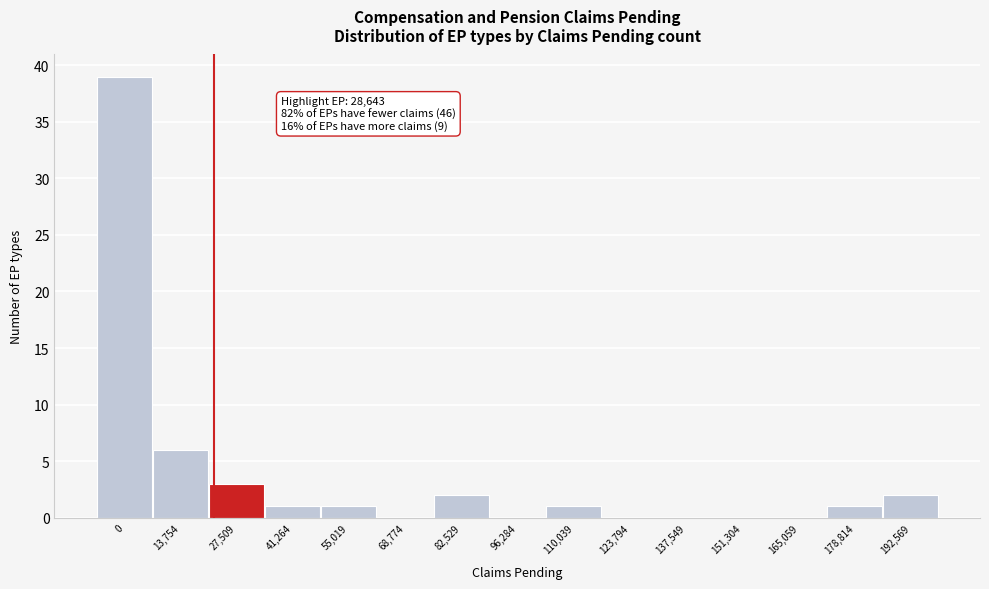

Reading left to right, list all the values displayed in this chart.

0=39	13,754=6	27,509=3	41,264=1	55,019=1	68,774=0	82,529=2	96,284=0	110,039=1	123,794=0	137,549=0	151,304=0	165,059=0	178,814=1	192,569=2